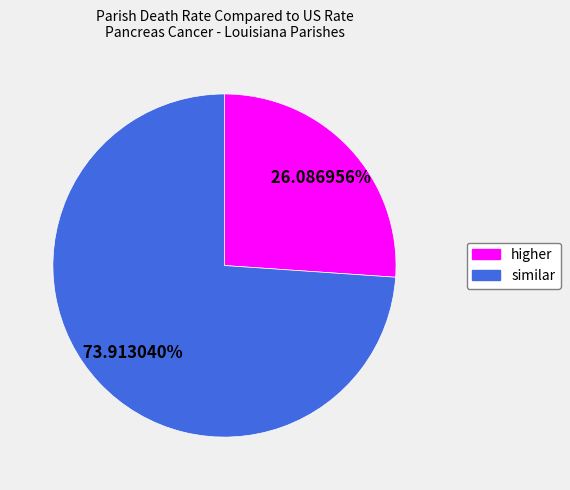

Is there any slice that represents more than half of the pie?

Yes